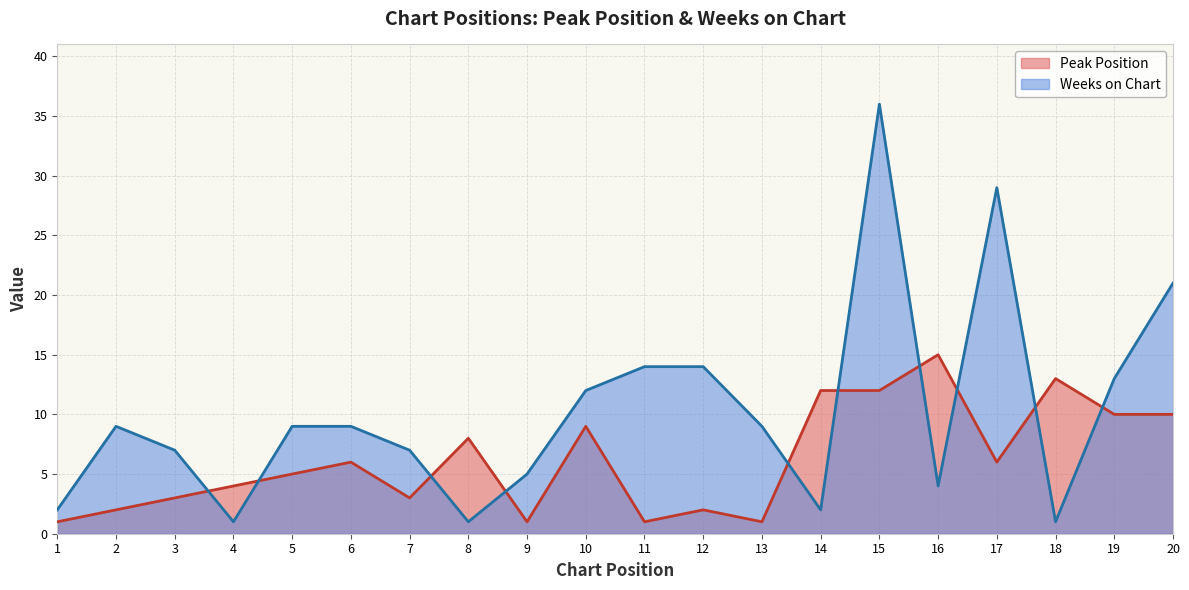

True or false: Weeks on Chart has a value of 28 at 20.

False